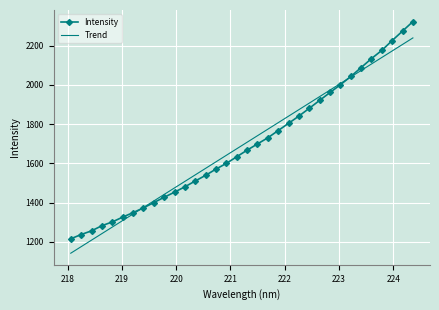

Count the number of data series in this chart.

2